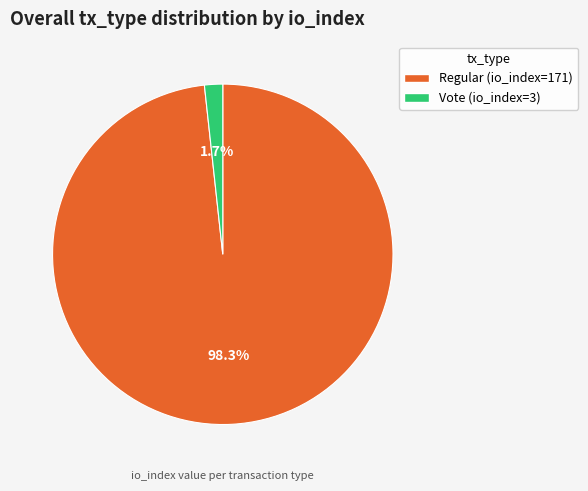

What is the largest slice in the pie chart?

Regular (io_index=171)